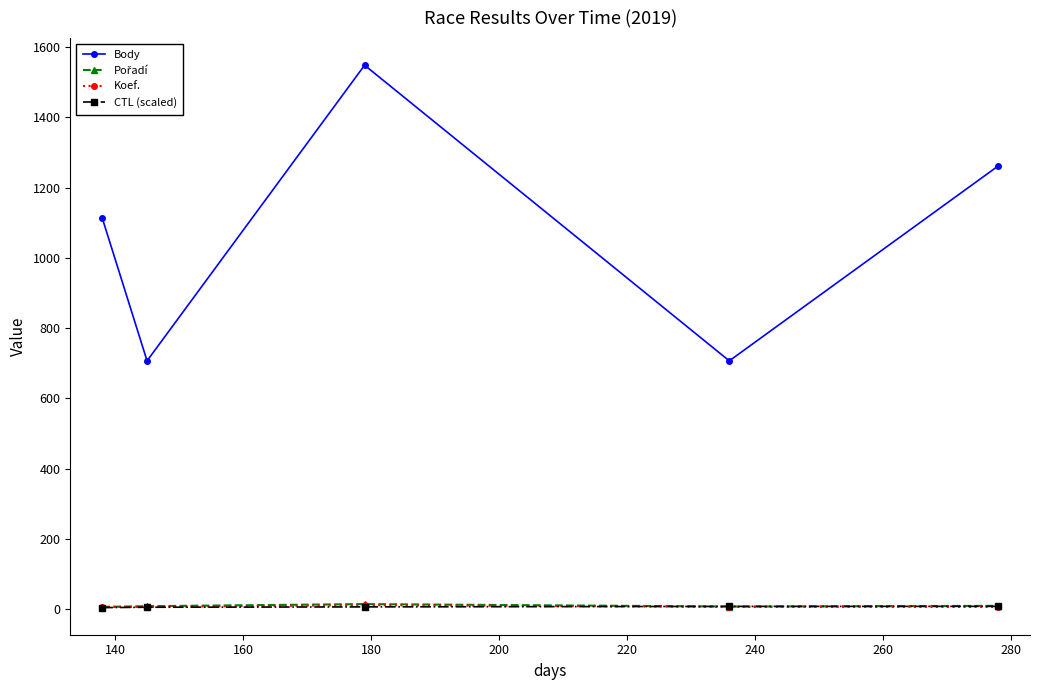

What is the average value of the Koef. series?

8.0